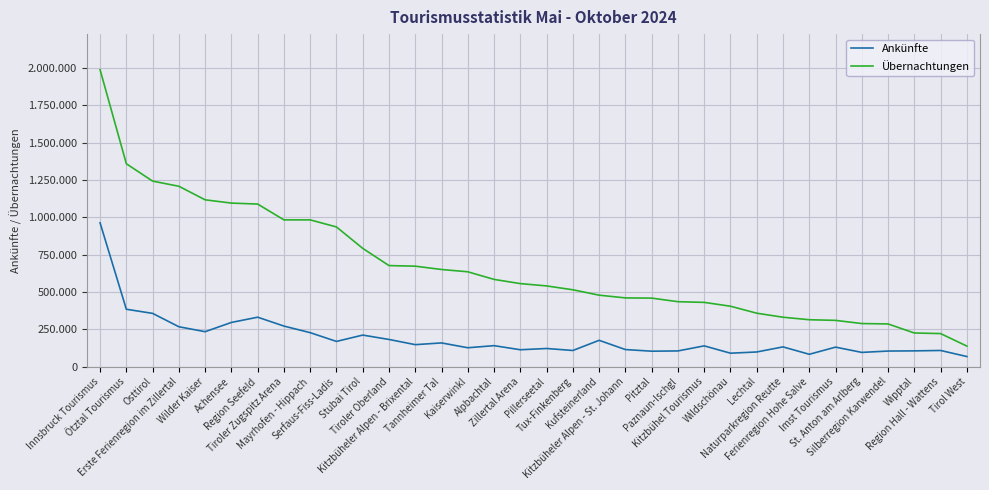

What is the sum of all Ankünfte values?

6434144